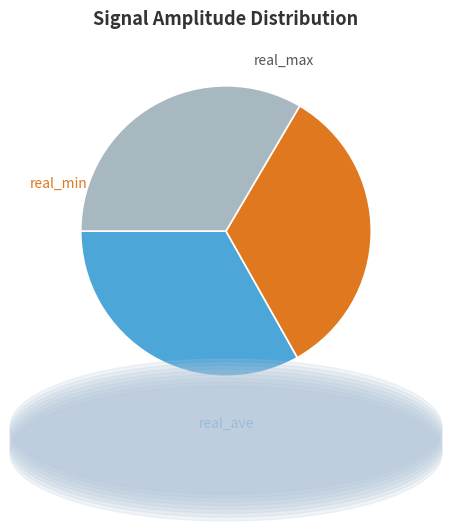

Is there any slice that represents more than half of the pie?

No